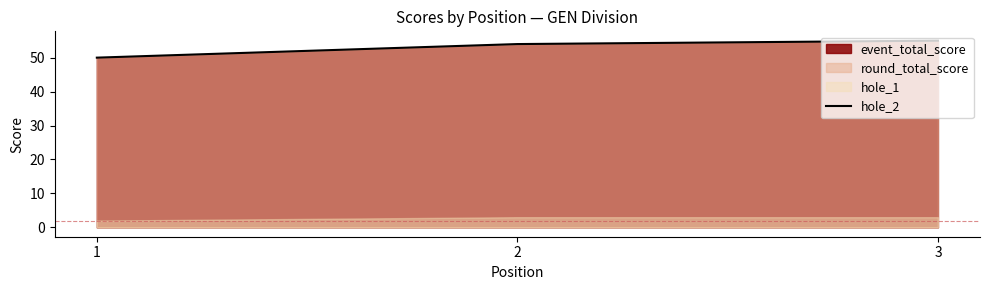

Is it true that the value at 3 is 55?

True